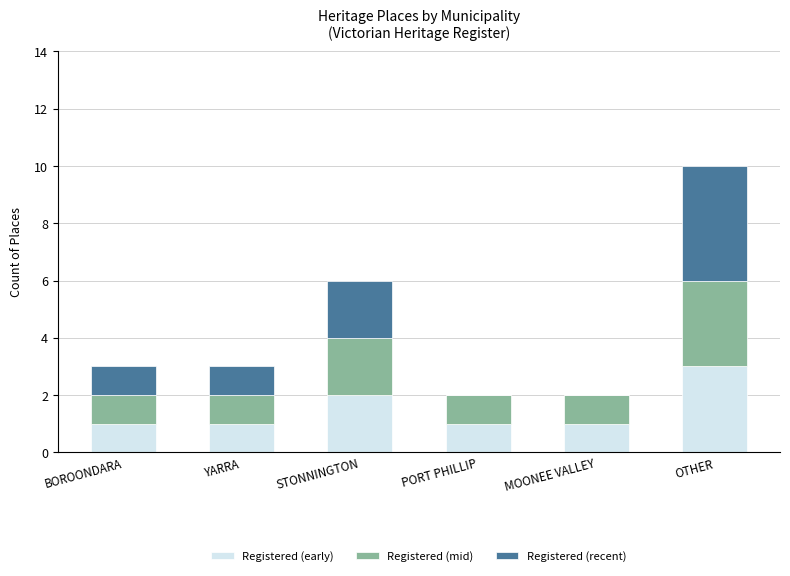

Is it true that Registered (early) equals 1 at MOONEE VALLEY?

True